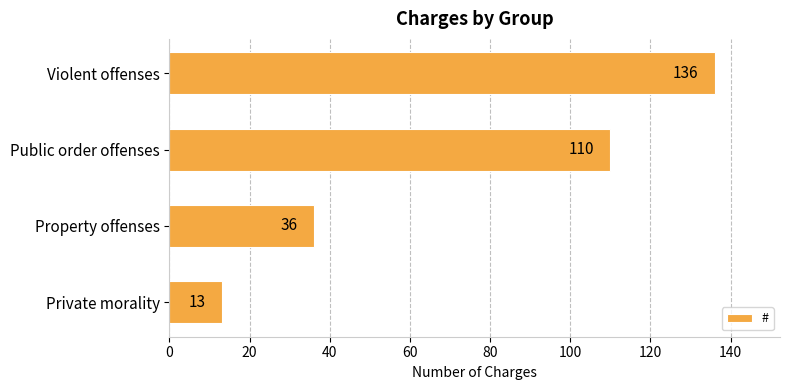

Rank the categories by value from lowest to highest.

Private morality, Property offenses, Public order offenses, Violent offenses